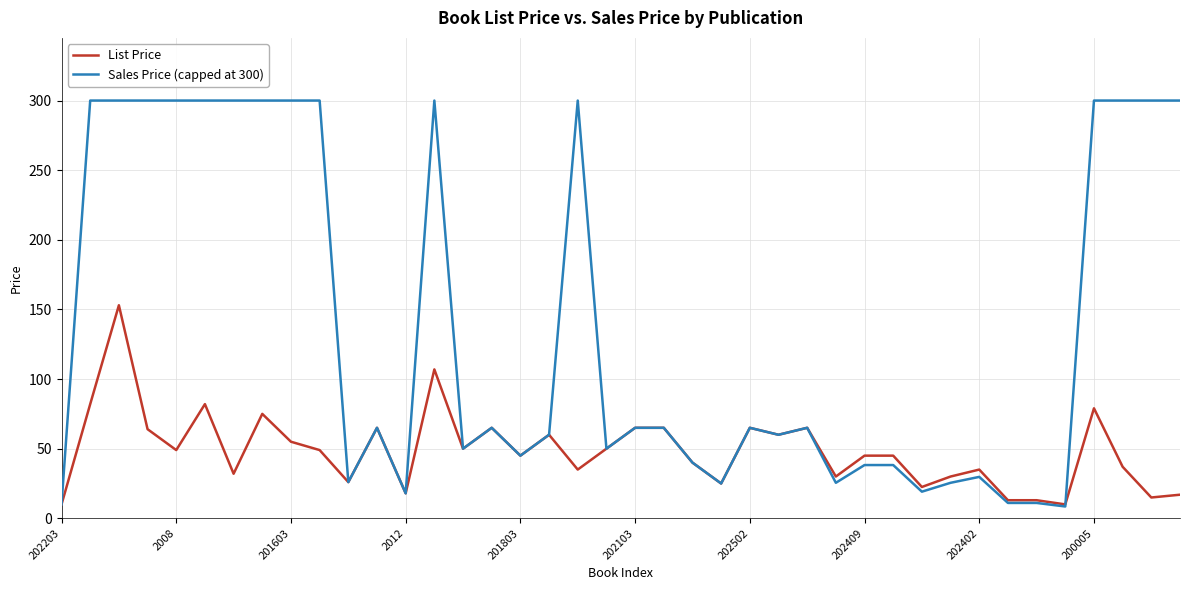

How many lines are shown in the chart?

2